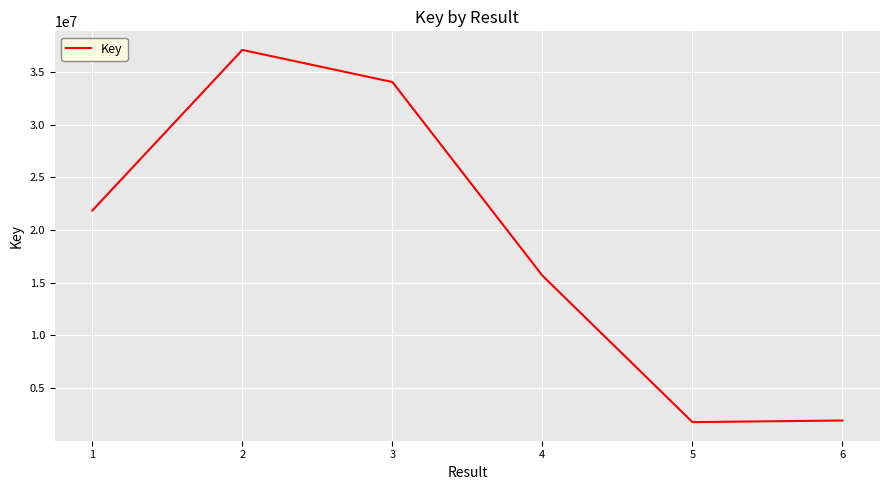

What is the greatest value displayed?

37095747